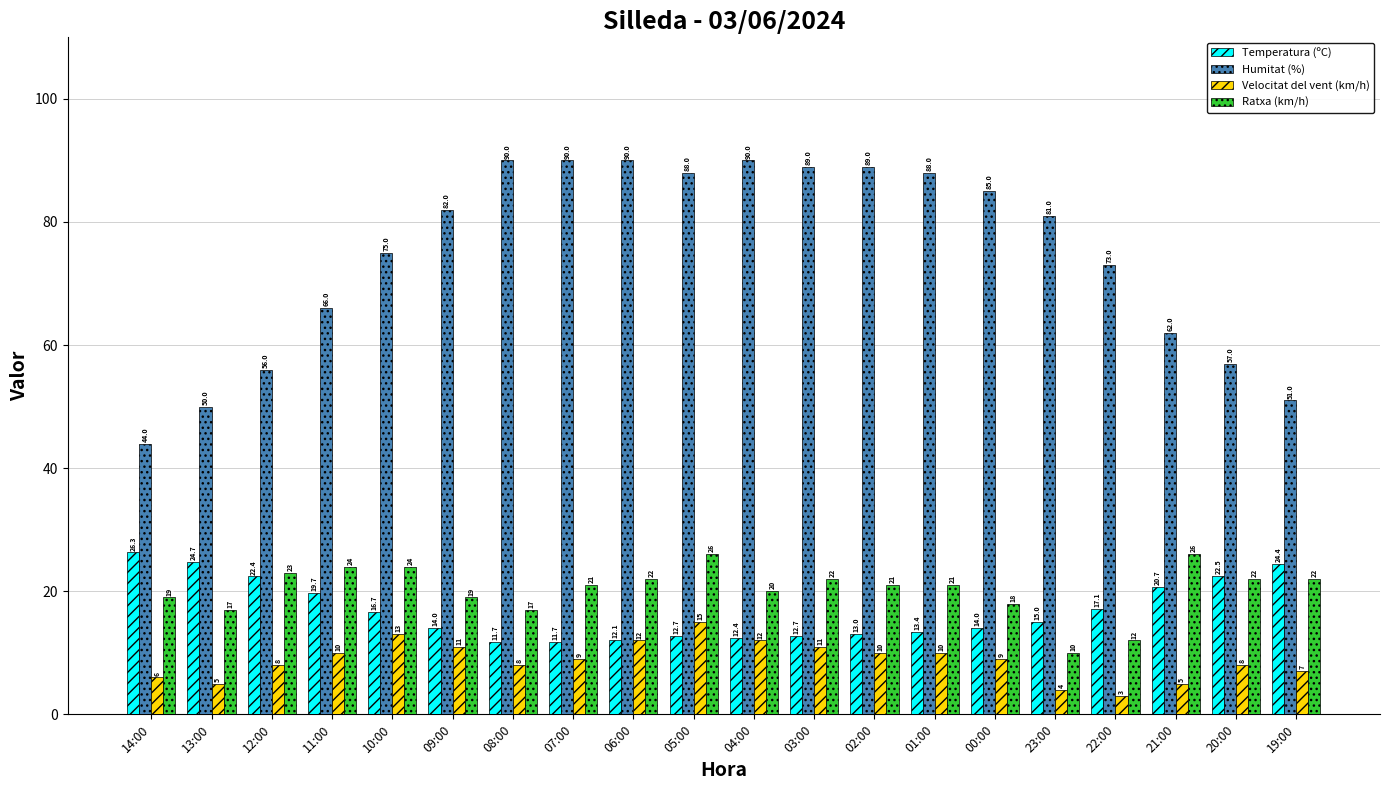

How many groups of bars are there?

20